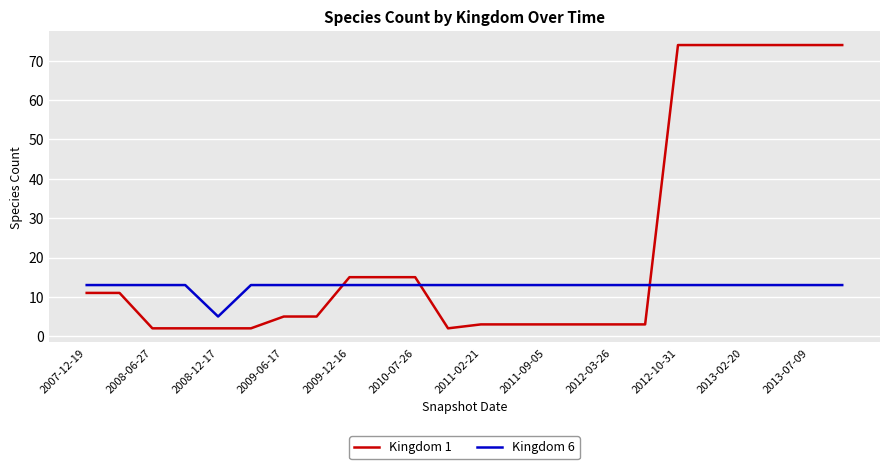

What is the difference between the maximum and minimum values in the Kingdom 1 series?

72